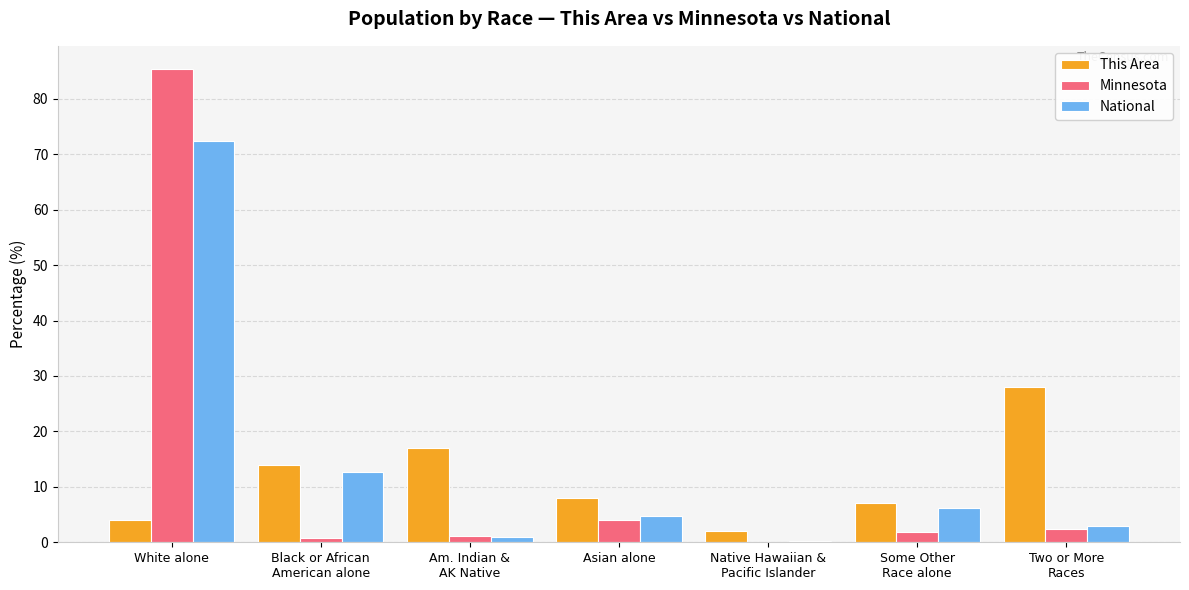

The National series shows 6.2 at Some Other
Race alone. True or false?

True